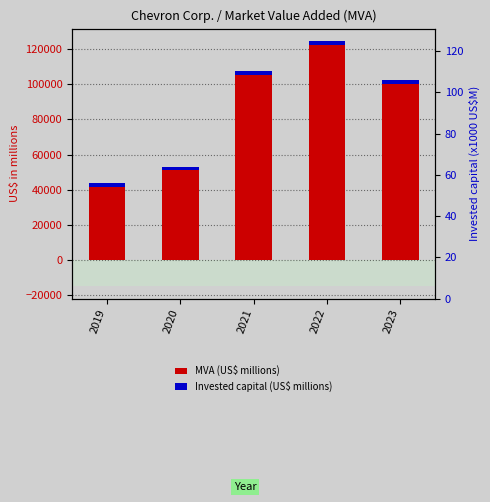

Is it true that MVA (US$ millions) equals 122550.0 at 2022?

True